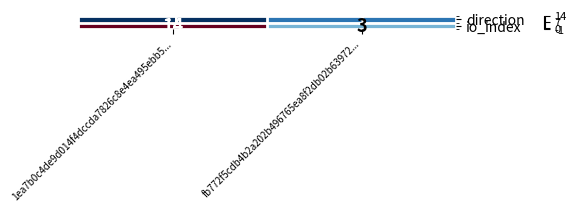

Reading left to right, list all the values displayed in this chart.

direction: 1ea7b0c4de9d014f4dccda7826c8e4ea495ebb5...=-1	fb772f5cdb4b2a202b496765ea8f2db02b63972...=1
io_index: 1ea7b0c4de9d014f4dccda7826c8e4ea495ebb5...=14	fb772f5cdb4b2a202b496765ea8f2db02b63972...=3